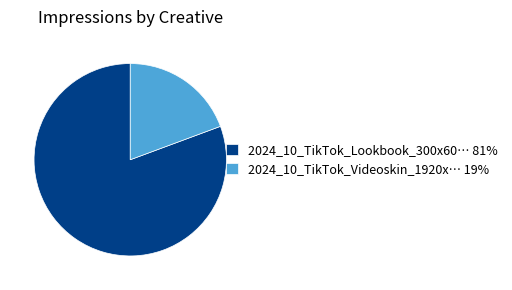

How many segments does this pie chart have?

2